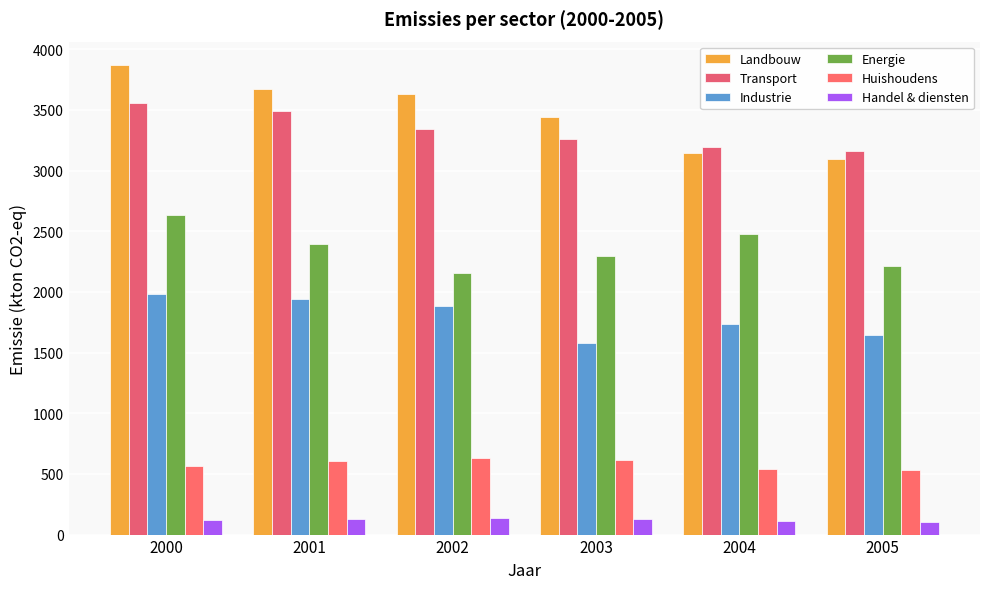

Which series has the largest total across all categories?

Landbouw